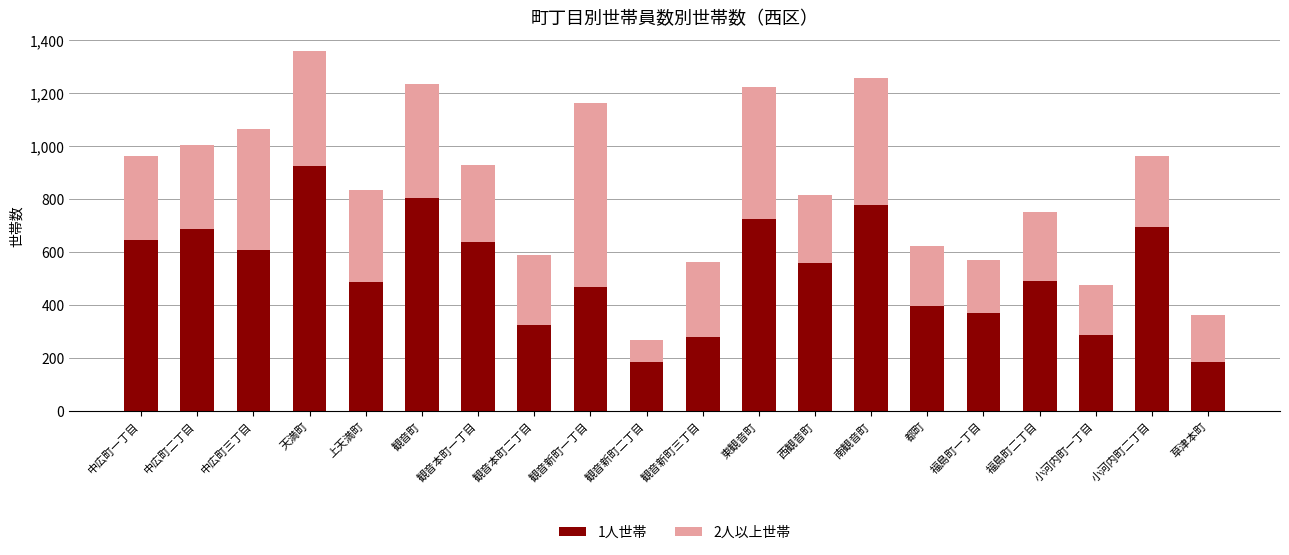

What is the difference between the 1人世帯 values at 南観音町 and 福島町二丁目?

287